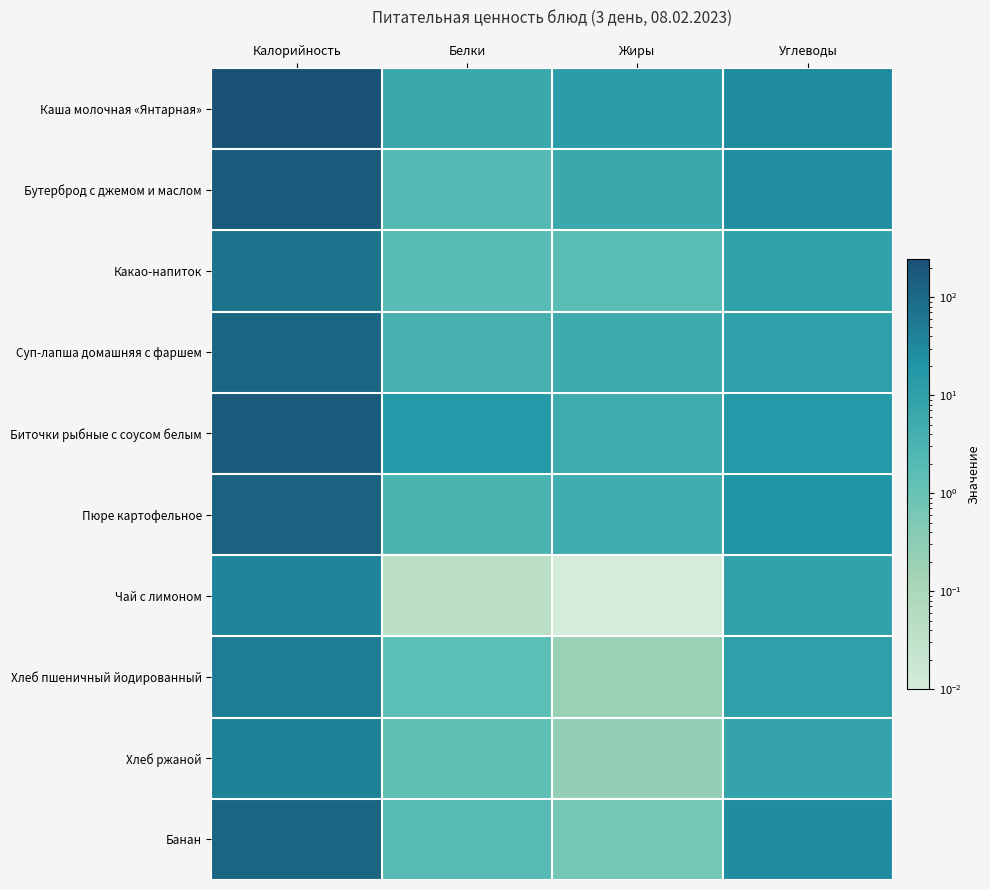

At how many categories does at least one series exceed 15?

3